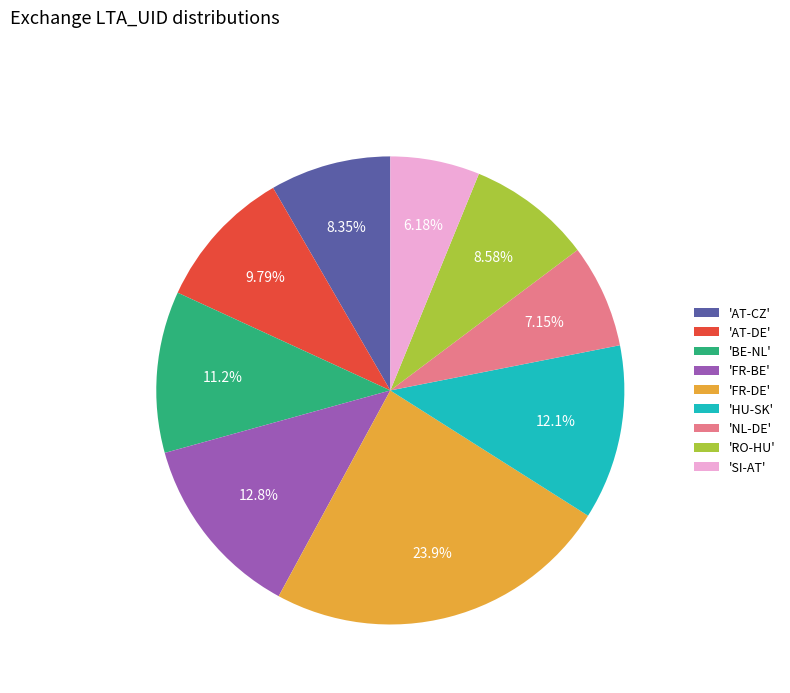

What is the smallest slice in the pie chart?

'SI-AT'